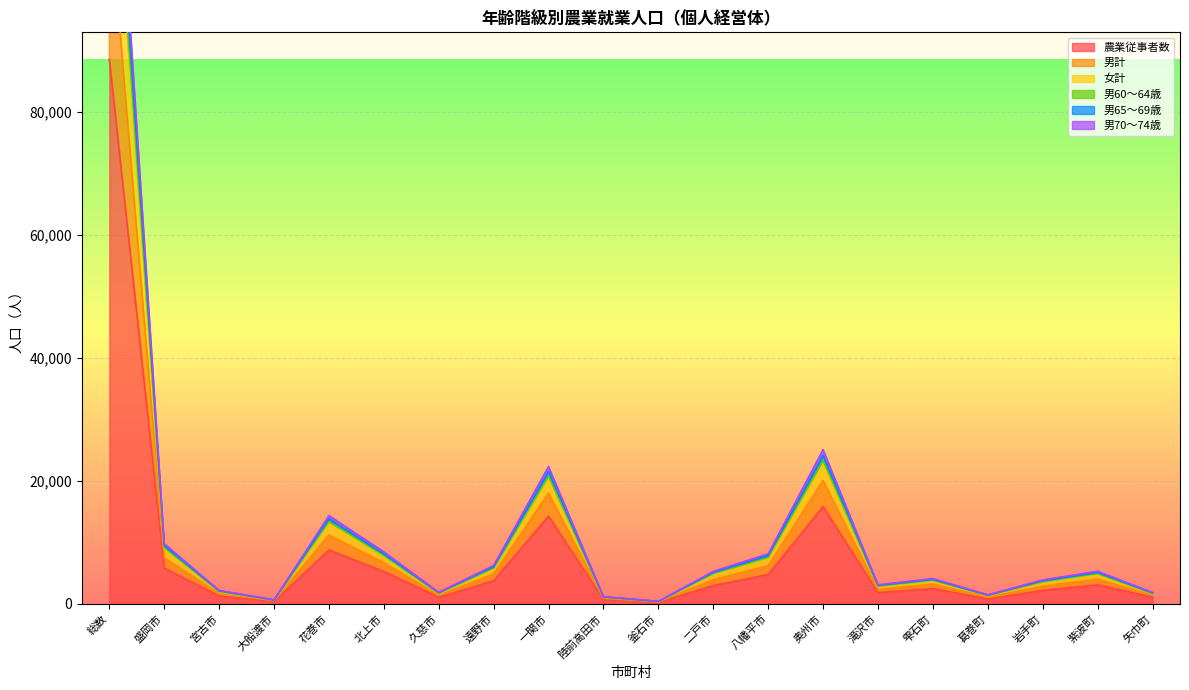

What is the sum of all 男60〜64歳 values?

271460